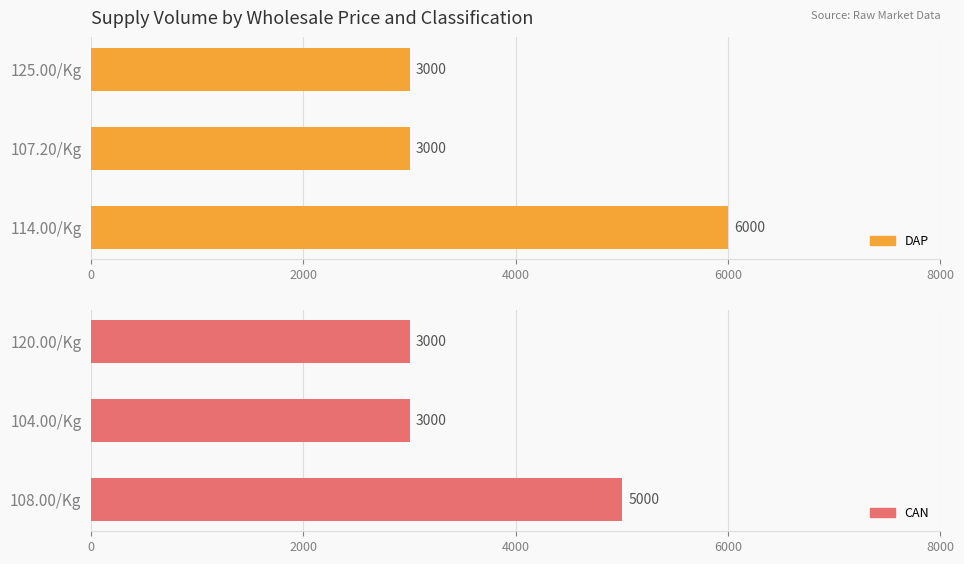

How many categories are shown in the chart?

3